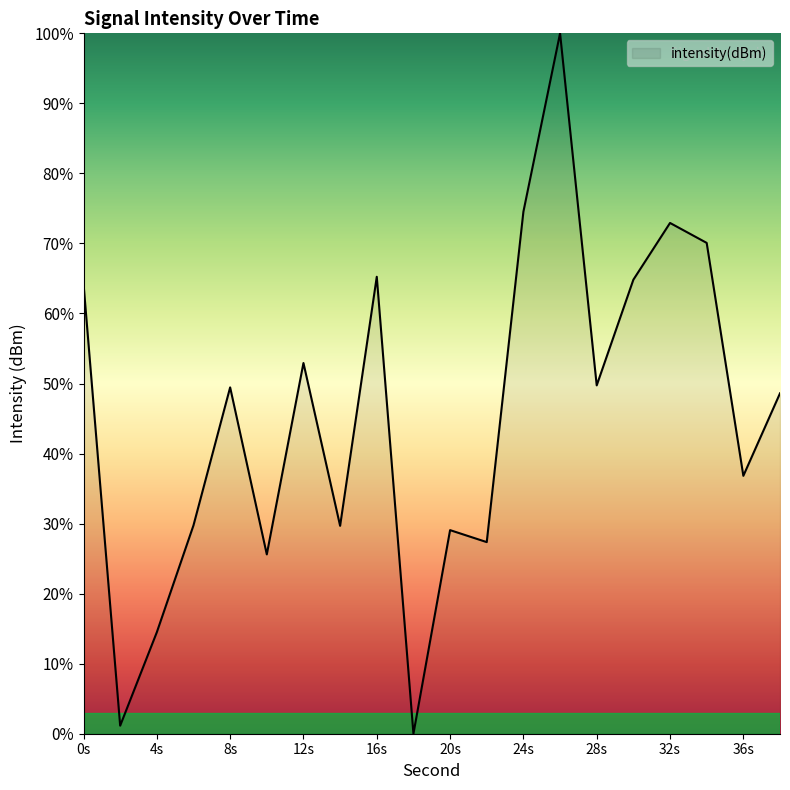

What is the difference between the maximum and minimum values?

100.0